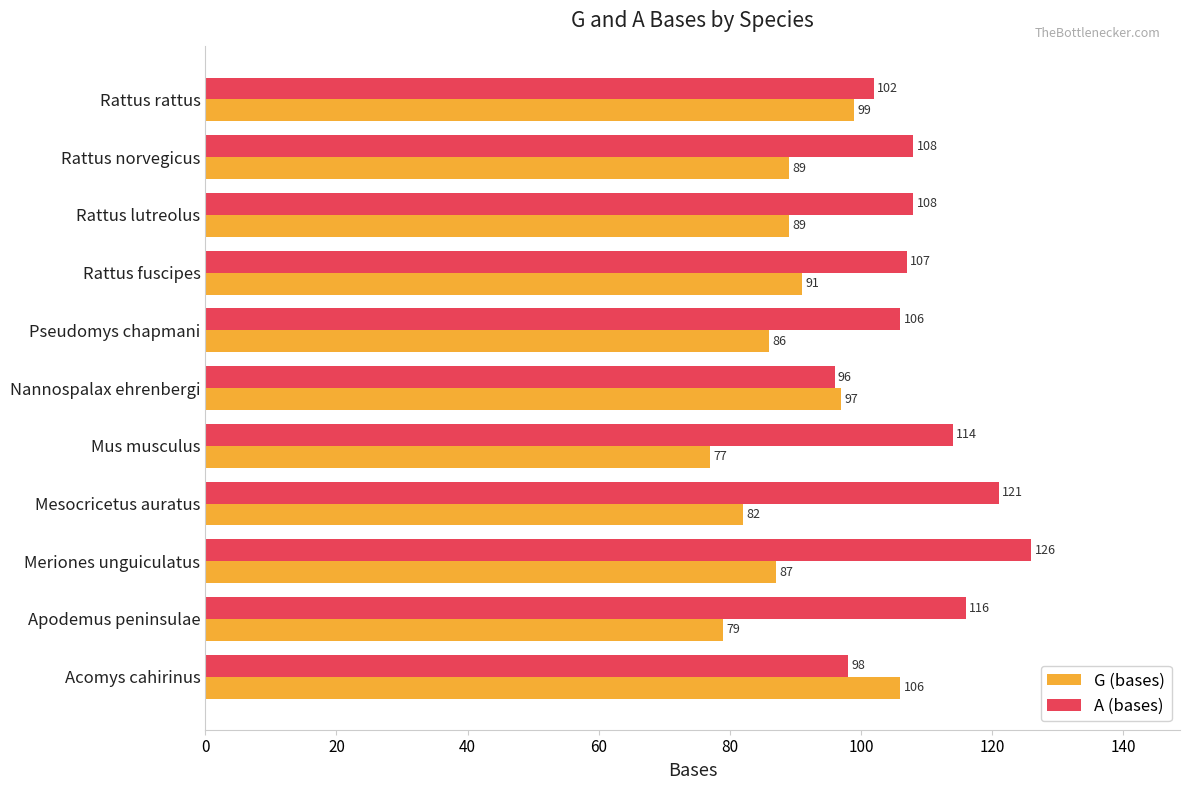

What is the spread (max minus min) of values at Apodemus peninsulae?

37